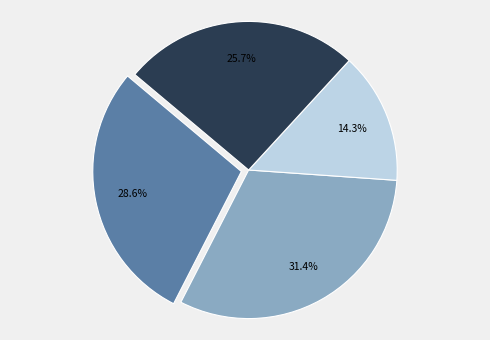

Is there any slice that represents more than half of the pie?

No